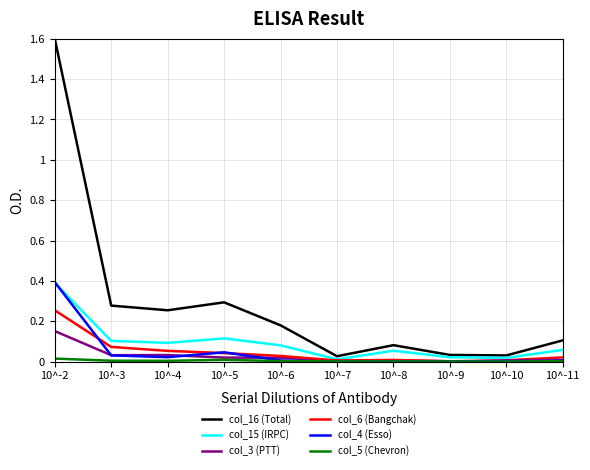

Is the value of col_15 (IRPC) at 10^-4 greater than the value of col_3 (PTT) at 10^-9?

Yes